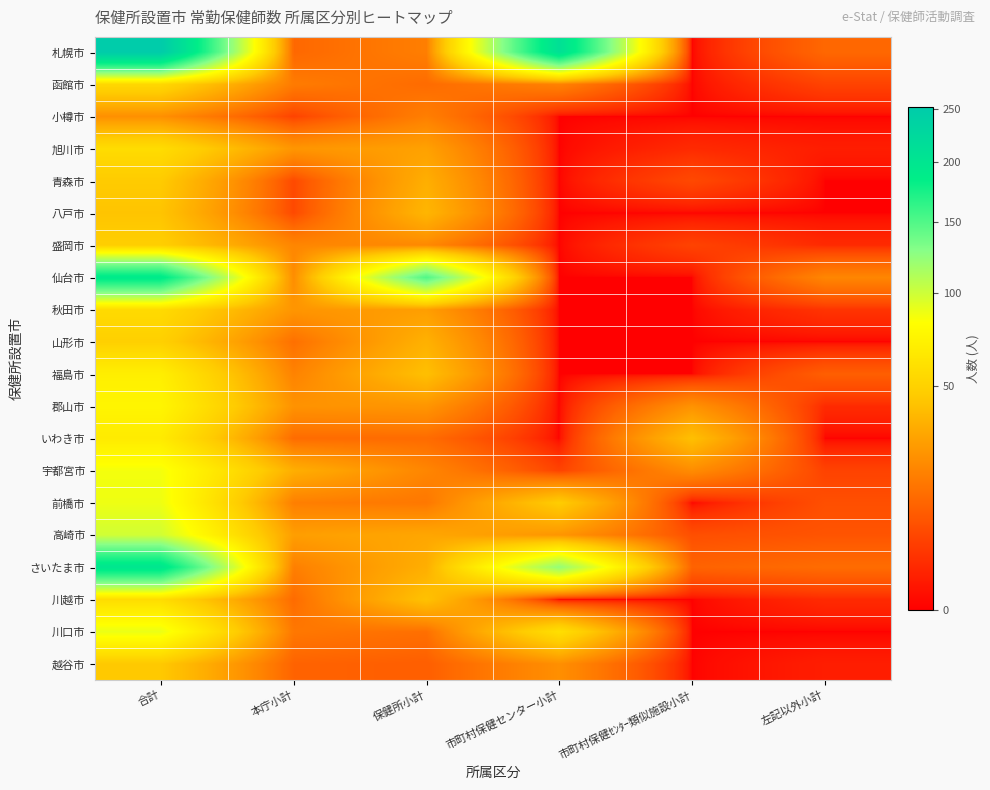

Reading left to right, extract all data points from this chart.

札幌市: 合計=252	本庁小計=12	保健所小計=18	市町村保健センター小計=210	市町村保健ｾﾝﾀｰ類似施設小計=0	左記以外小計=12
函館市: 合計=54	本庁小計=17	保健所小計=13	市町村保健センター小計=19	市町村保健ｾﾝﾀｰ類似施設小計=0	左記以外小計=5
小樽市: 合計=23	本庁小計=5	保健所小計=18	市町村保健センター小計=0	市町村保健ｾﾝﾀｰ類似施設小計=0	左記以外小計=0
旭川市: 合計=57	本庁小計=25	保健所小計=29	市町村保健センター小計=0	市町村保健ｾﾝﾀｰ類似施設小計=2	左記以外小計=1
青森市: 合計=46	本庁小計=6	保健所小計=34	市町村保健センター小計=0	市町村保健ｾﾝﾀｰ類似施設小計=6	左記以外小計=0
八戸市: 合計=43	本庁小計=6	保健所小計=37	市町村保健センター小計=0	市町村保健ｾﾝﾀｰ類似施設小計=0	左記以外小計=0
盛岡市: 合計=48	本庁小計=20	保健所小計=21	市町村保健センター小計=0	市町村保健ｾﾝﾀｰ類似施設小計=5	左記以外小計=2
仙台市: 合計=192	本庁小計=22	保健所小計=150	市町村保健センター小計=0	市町村保健ｾﾝﾀｰ類似施設小計=0	左記以外小計=20
秋田市: 合計=56	本庁小計=25	保健所小計=28	市町村保健センター小計=0	市町村保健ｾﾝﾀｰ類似施設小計=0	左記以外小計=3
山形市: 合計=49	本庁小計=14	保健所小計=35	市町村保健センター小計=0	市町村保健ｾﾝﾀｰ類似施設小計=0	左記以外小計=0
福島市: 合計=70	本庁小計=19	保健所小計=41	市町村保健センター小計=0	市町村保健ｾﾝﾀｰ類似施設小計=0	左記以外小計=10
郡山市: 合計=75	本庁小計=24	保健所小計=25	市町村保健センター小計=0	市町村保健ｾﾝﾀｰ類似施設小計=24	左記以外小計=2
いわき市: 合計=67	本庁小計=13	保健所小計=13	市町村保健センター小計=0	市町村保健ｾﾝﾀｰ類似施設小計=41	左記以外小計=0
宇都宮市: 合計=86	本庁小計=34	保健所小計=20	市町村保健センター小計=5	市町村保健ｾﾝﾀｰ類似施設小計=22	左記以外小計=5
前橋市: 合計=88	本庁小計=18	保健所小計=16	市町村保健センター小計=47	市町村保健ｾﾝﾀｰ類似施設小計=0	左記以外小計=7
高崎市: 合計=99	本庁小計=28	保健所小計=31	市町村保健センター小計=25	市町村保健ｾﾝﾀｰ類似施設小計=7	左記以外小計=8
さいたま市: 合計=199	本庁小計=18	保健所小計=34	市町村保健センター小計=123	市町村保健ｾﾝﾀｰ類似施設小計=11	左記以外小計=13
川越市: 合計=57	本庁小計=13	保健所小計=42	市町村保健センター小計=0	市町村保健ｾﾝﾀｰ類似施設小計=0	左記以外小計=2
川口市: 合計=89	本庁小計=16	保健所小計=14	市町村保健センター小計=59	市町村保健ｾﾝﾀｰ類似施設小計=0	左記以外小計=0
越谷市: 合計=45	本庁小計=11	保健所小計=10	市町村保健センター小計=23	市町村保健ｾﾝﾀｰ類似施設小計=0	左記以外小計=1